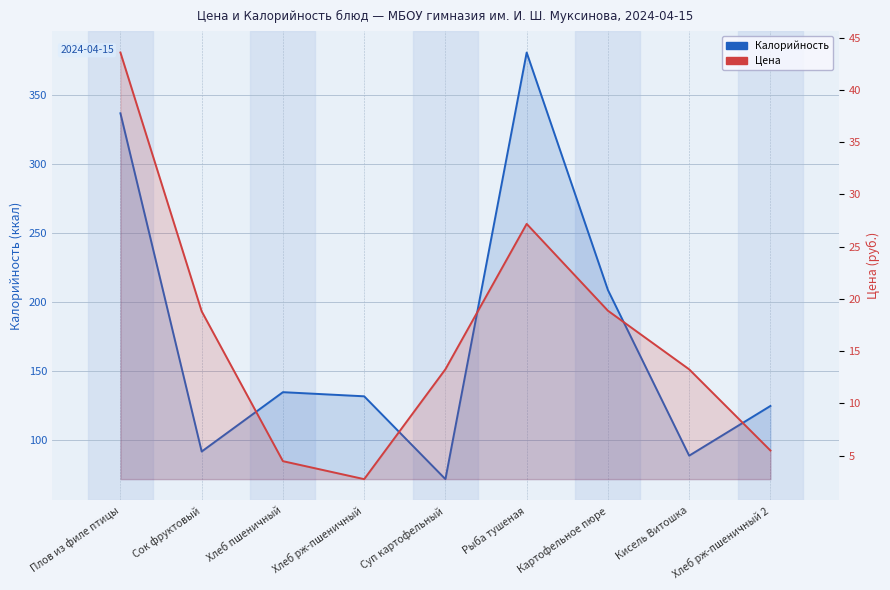

True or false: Калорийность and Цена intersect in this chart.

False